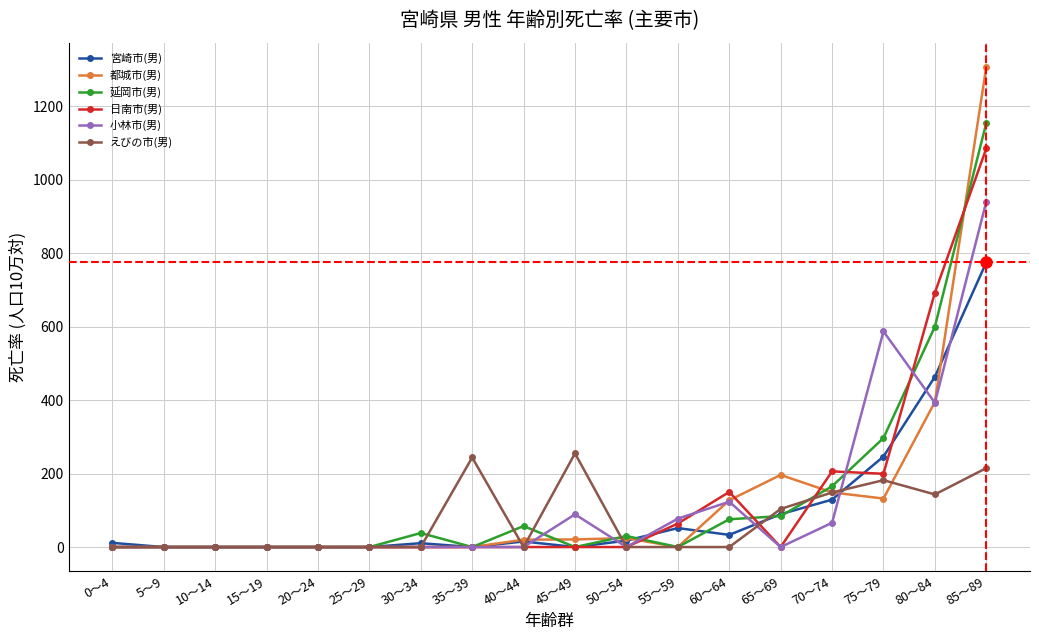

Where is 日南市(男) nearest to the value 542?

80～84